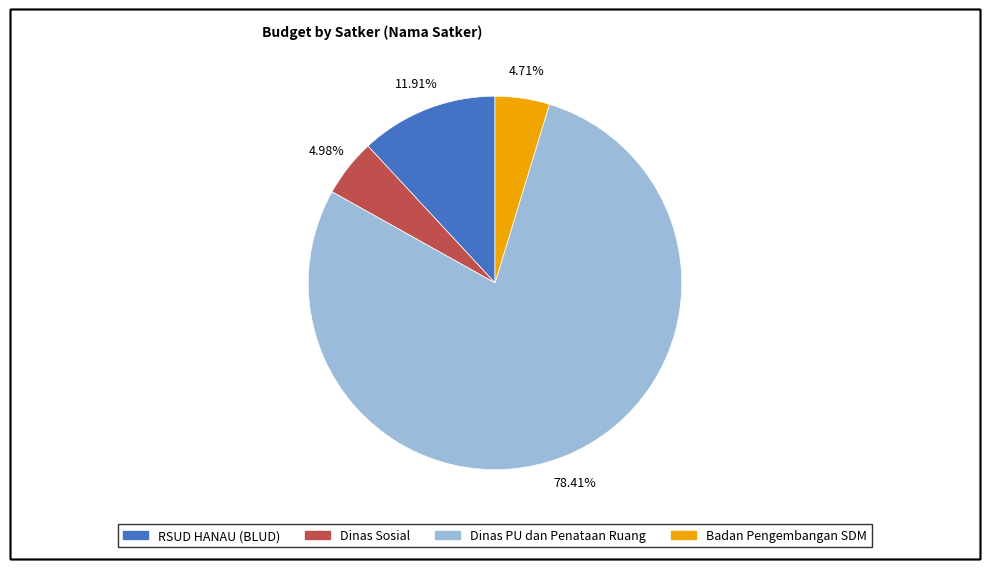

To the nearest percent, what is the difference between the largest and smallest slice percentages?

74%